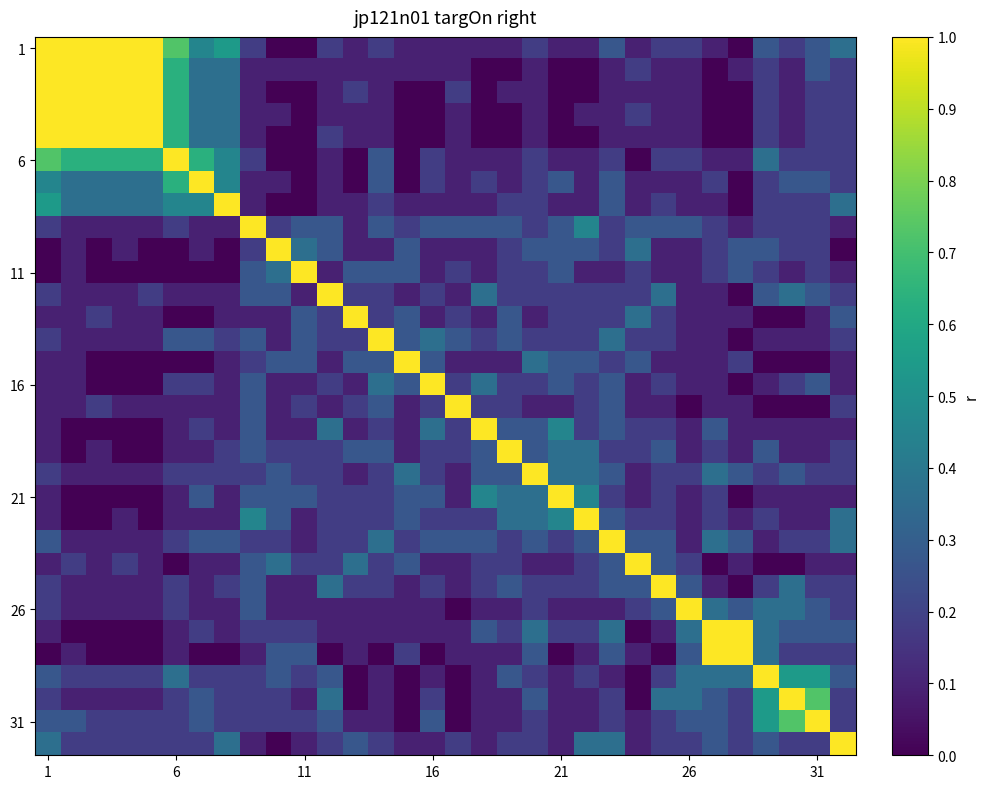

At which category is the sum across all series the highest?

1